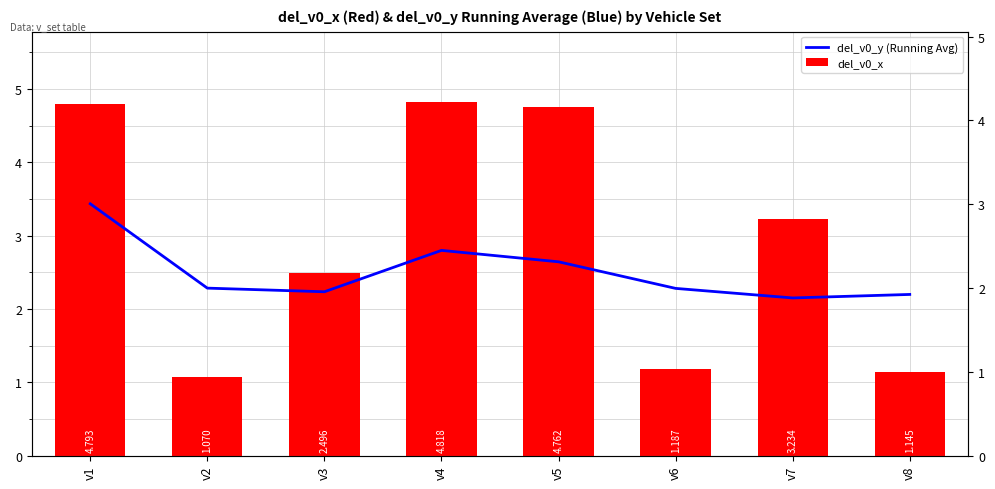

Rank the series by their maximum value, from lowest to highest.

del_v0_y (Running Avg), del_v0_x